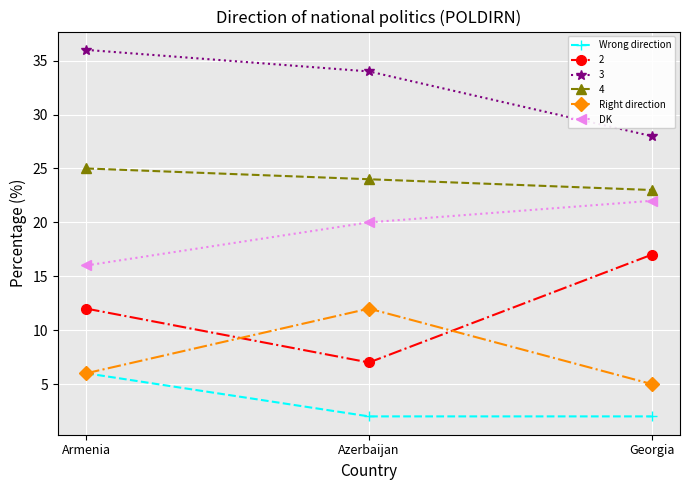

How many lines are shown in the chart?

6